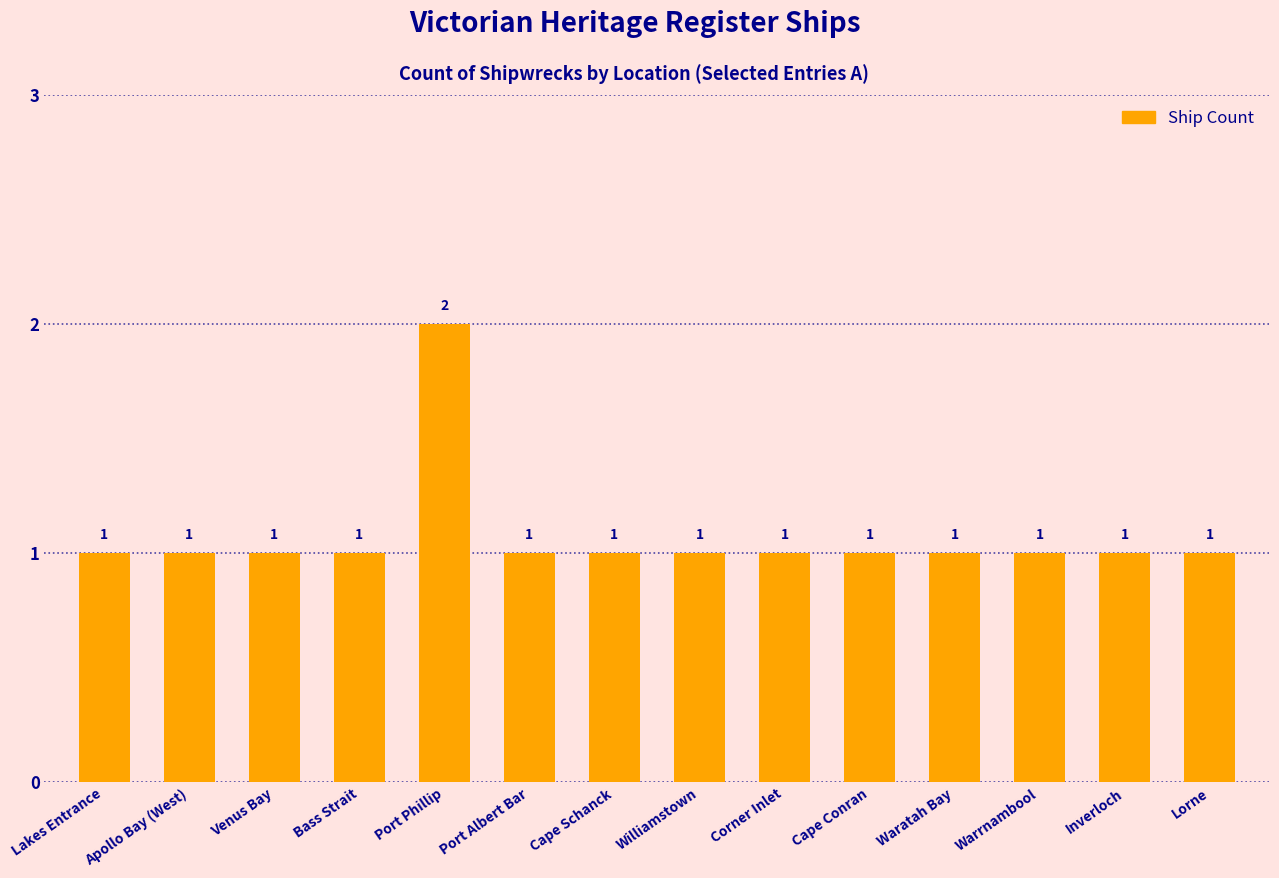

Count the values in the range 1 to 2.

14